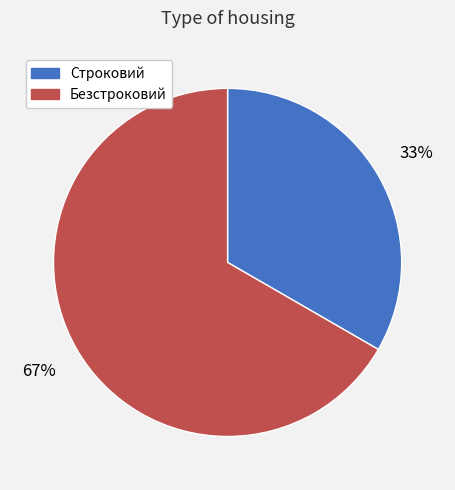

Does Строковий represent more than half of the total?

No